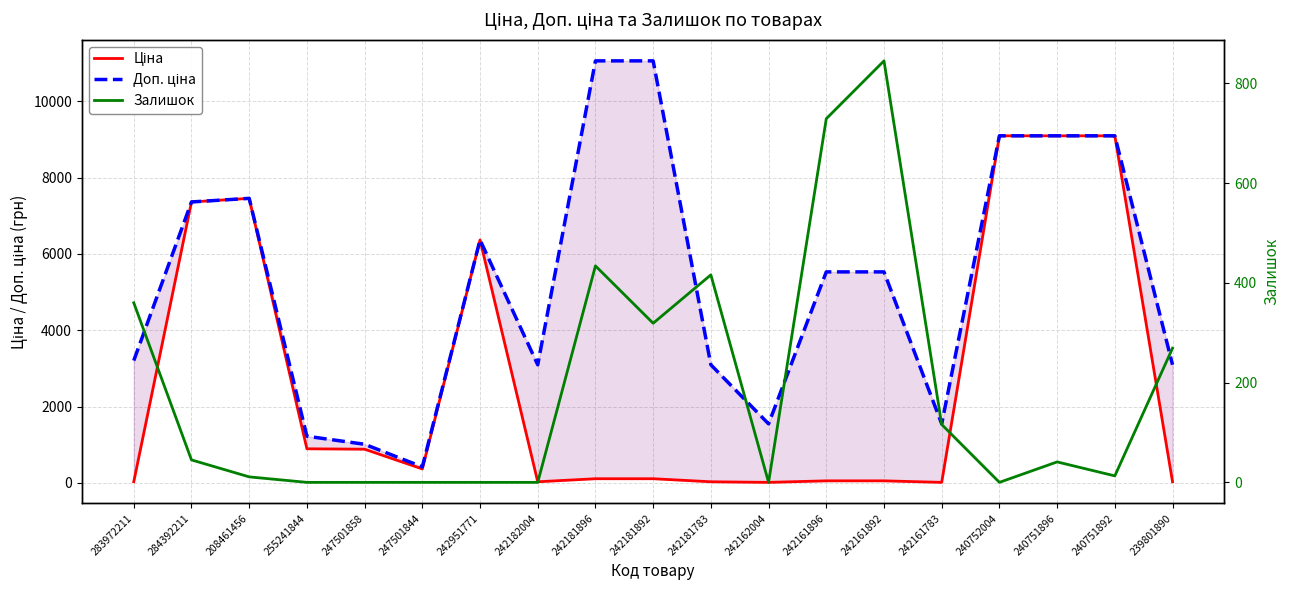

What is the sum of all Ціна values?

51088.3